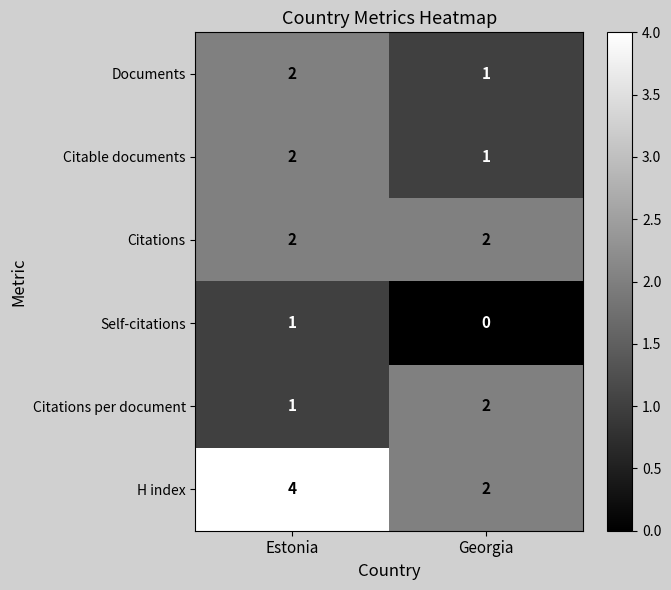

Which label corresponds to the smallest value in the chart?

Georgia